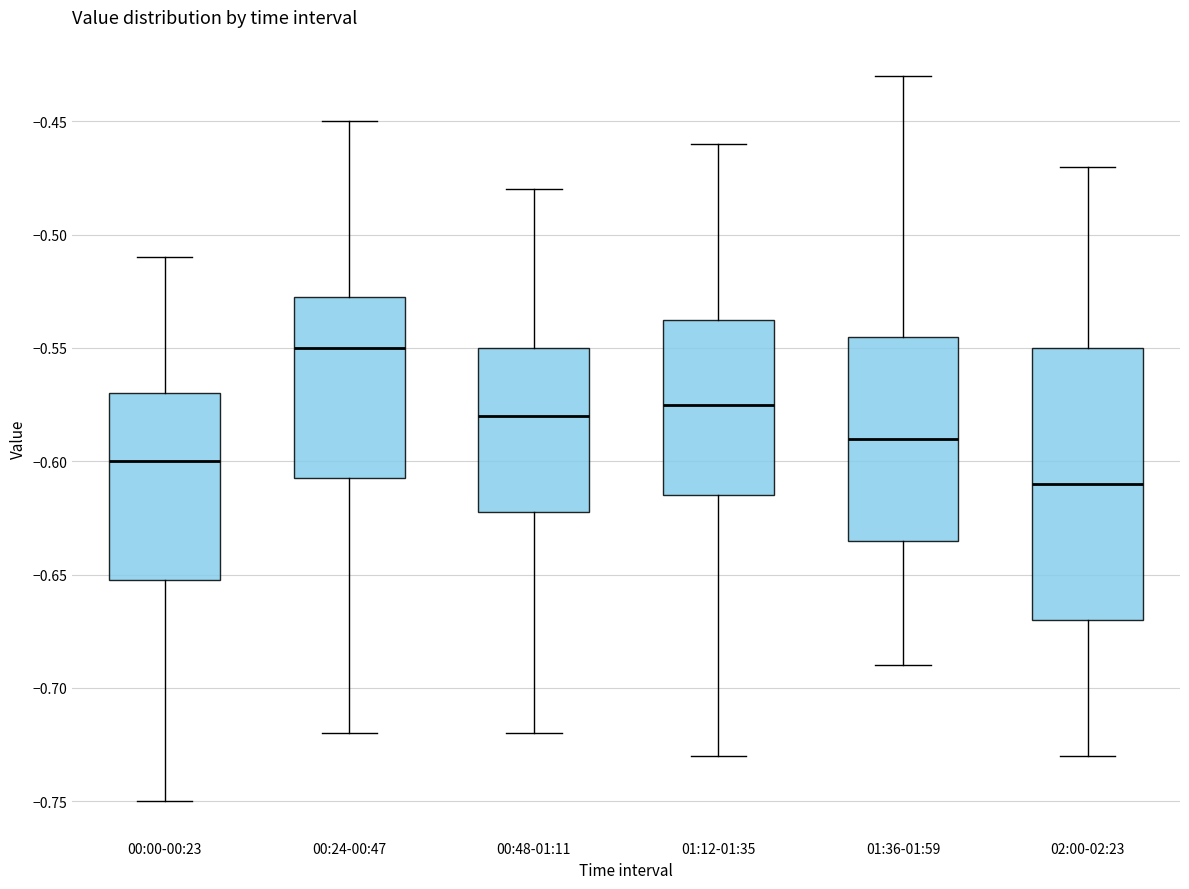

Reading left to right, transcribe this box plot: for each box, give where its median line is, the range the box spans, and where its two whiskers end, as read against the y-axis. The values are not printed on the chart, so give them approximately, as read against the axis.

00:00-00:23: median -0.600, box -0.650 to -0.570, whiskers -0.750 to -0.510
00:24-00:47: median -0.550, box -0.605 to -0.525, whiskers -0.720 to -0.450
00:48-01:11: median -0.580, box -0.620 to -0.550, whiskers -0.720 to -0.480
01:12-01:35: median -0.575, box -0.615 to -0.535, whiskers -0.730 to -0.460
01:36-01:59: median -0.590, box -0.635 to -0.545, whiskers -0.690 to -0.430
02:00-02:23: median -0.610, box -0.670 to -0.550, whiskers -0.730 to -0.470